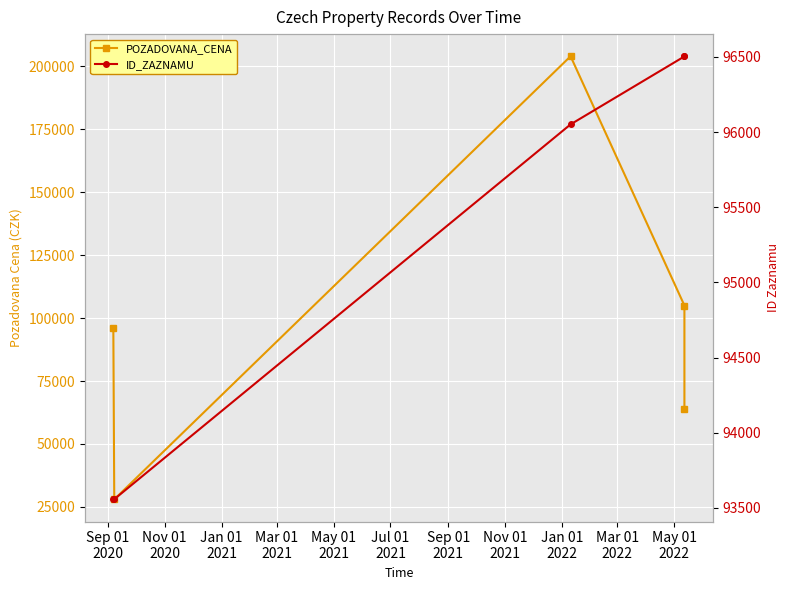

What is the sum of the POZADOVANA_CENA values at Sep 01
2020 and Jan 01
2021?

300000